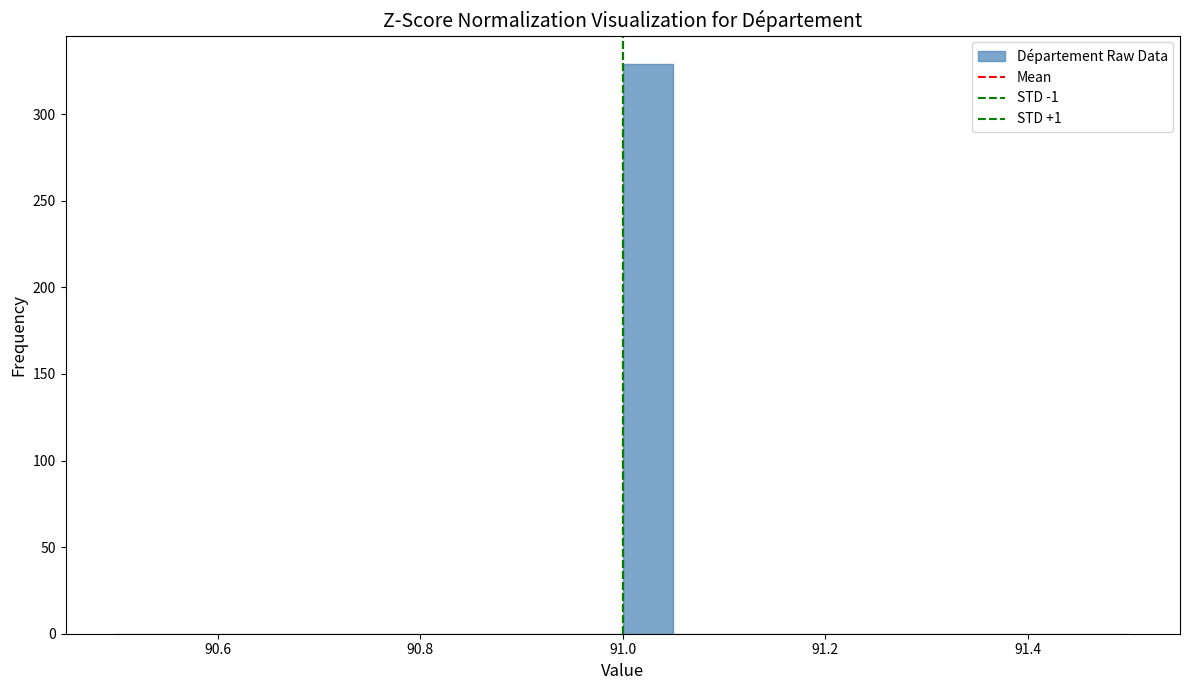

Read against the x-axis, roughly where is the centre of the tallest bar?

91.02